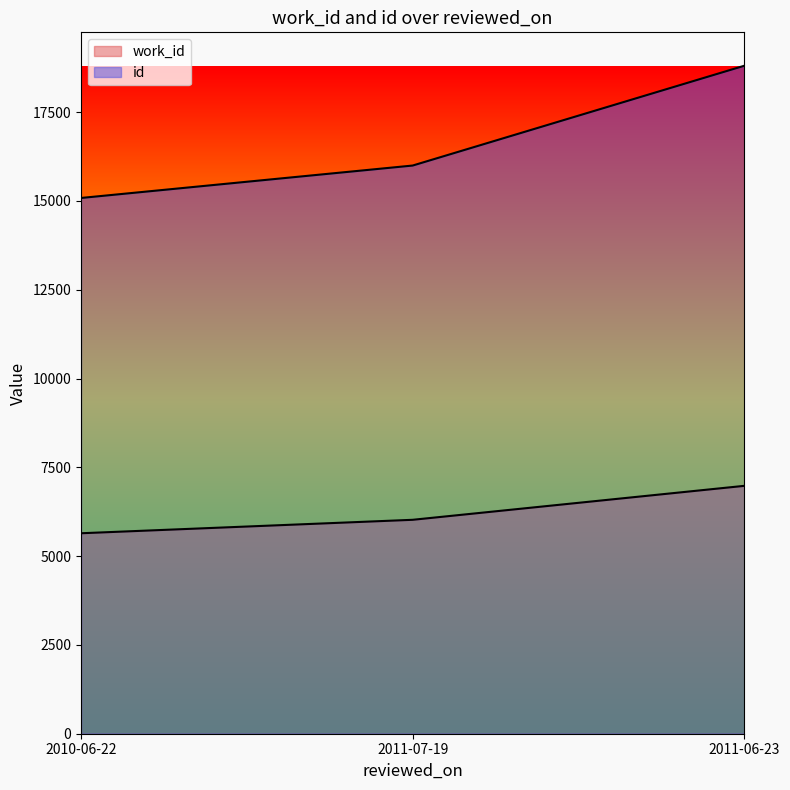

At which label is work_id closest to 6311?

2011-07-19